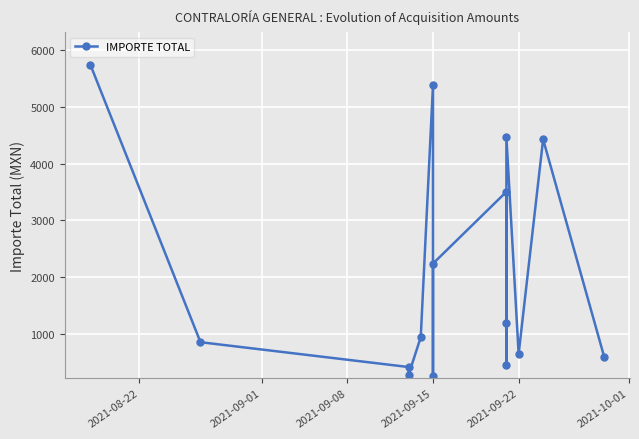

Read the value at 2021-09-15.

2237.6